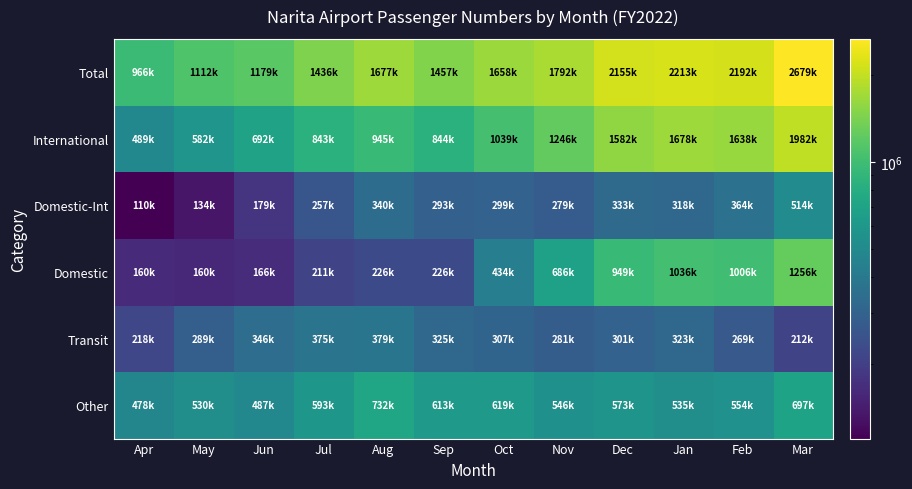

List the series in order of their peak value, lowest first.

Transit, Domestic-Int, Other, Domestic, International, Total